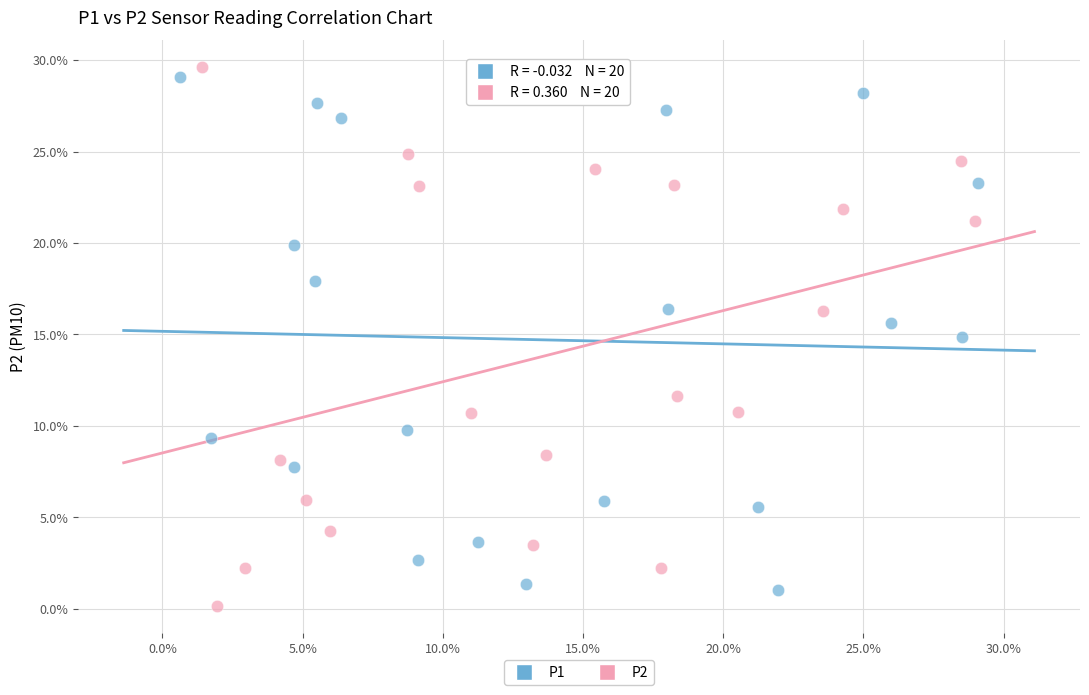

What are all the series names shown in the legend?

P1, P2